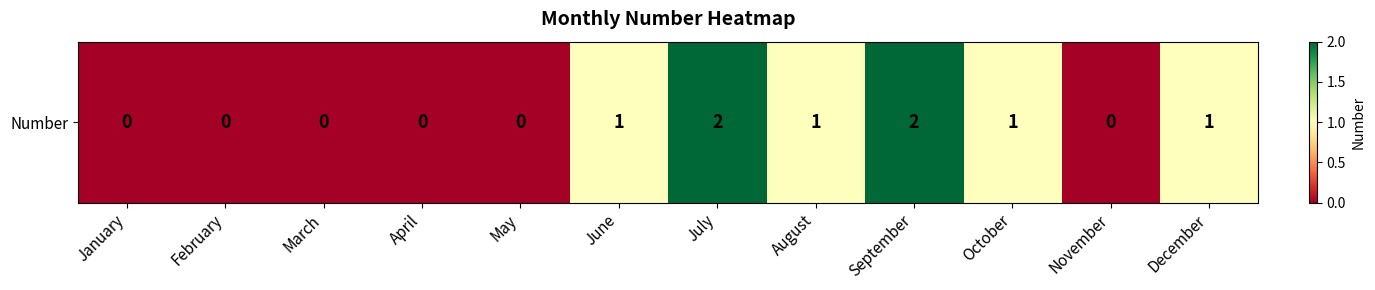

What is the average value?

1